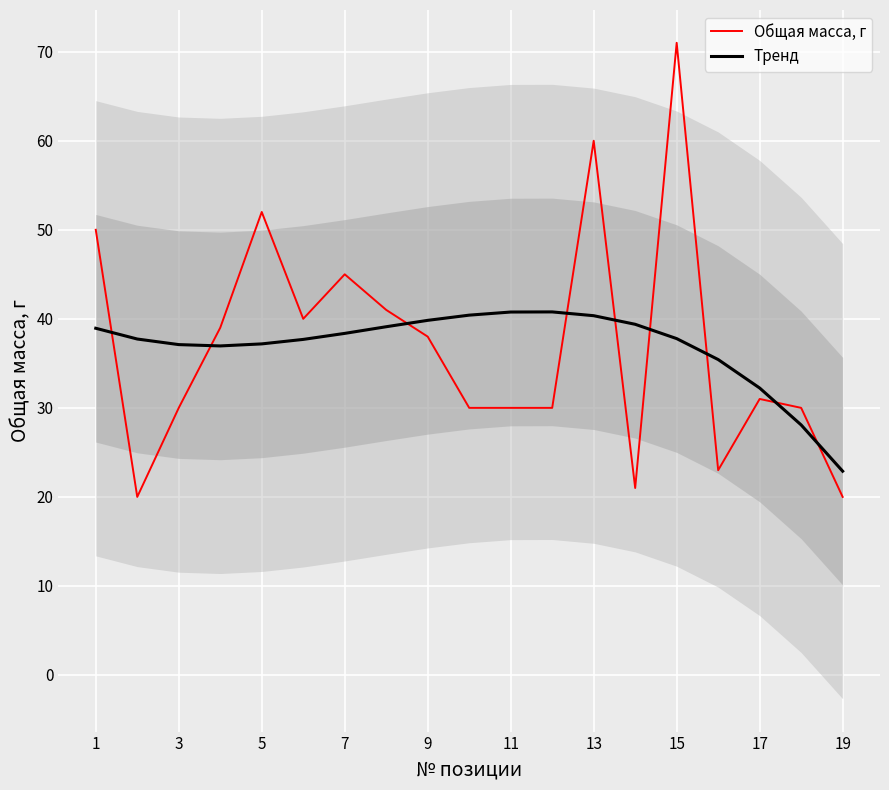

What is the maximum value shown in the chart?

71.0